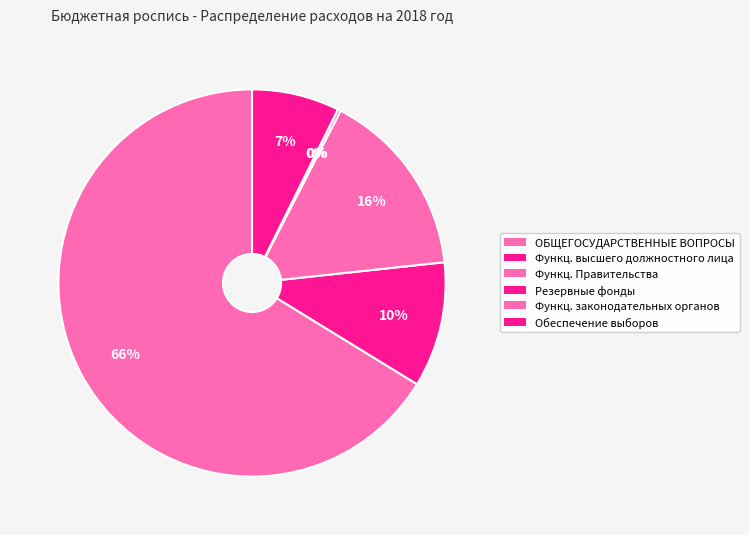

What is the largest slice in the pie chart?

ОБЩЕГОСУДАРСТВЕННЫЕ ВОПРОСЫ